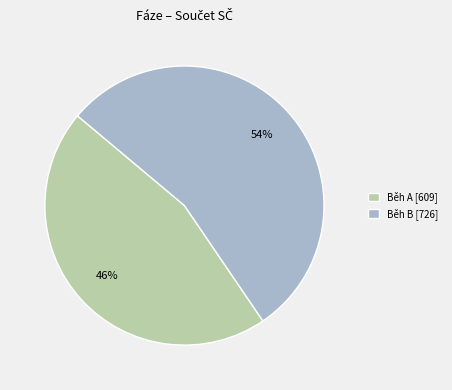

Rank the categories by value from highest to lowest.

Běh B, Běh A